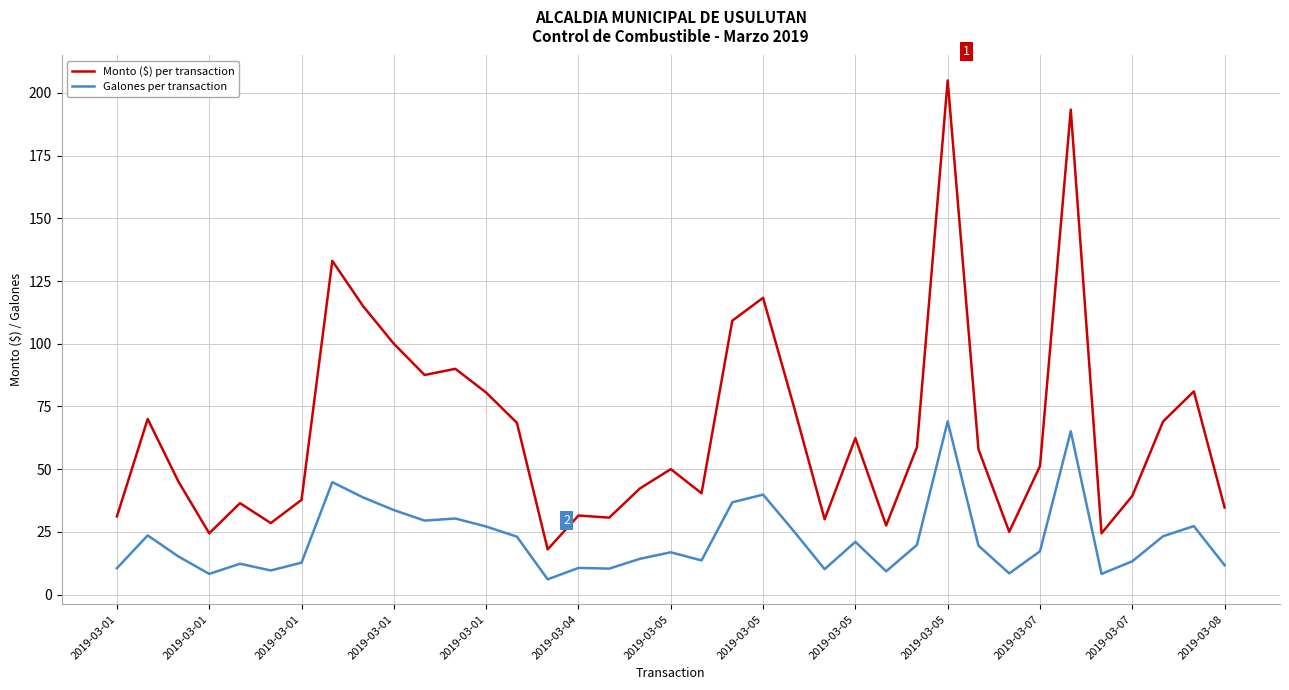

Rank the series by their average value, from lowest to highest.

Galones per transaction, Monto ($) per transaction